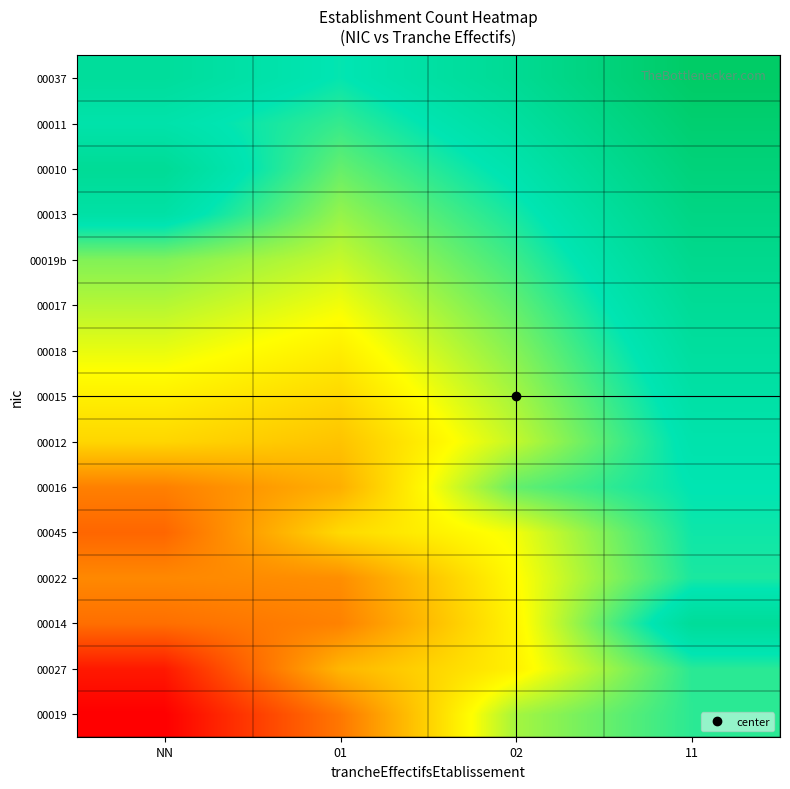

Which category has the lowest value across all series?

NN